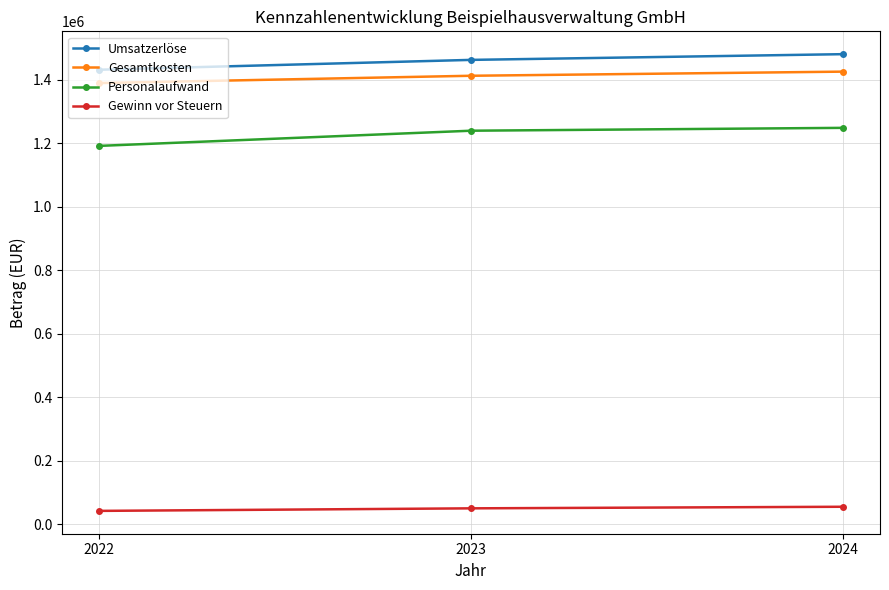

Which series has the largest range (max minus min)?

Personalaufwand